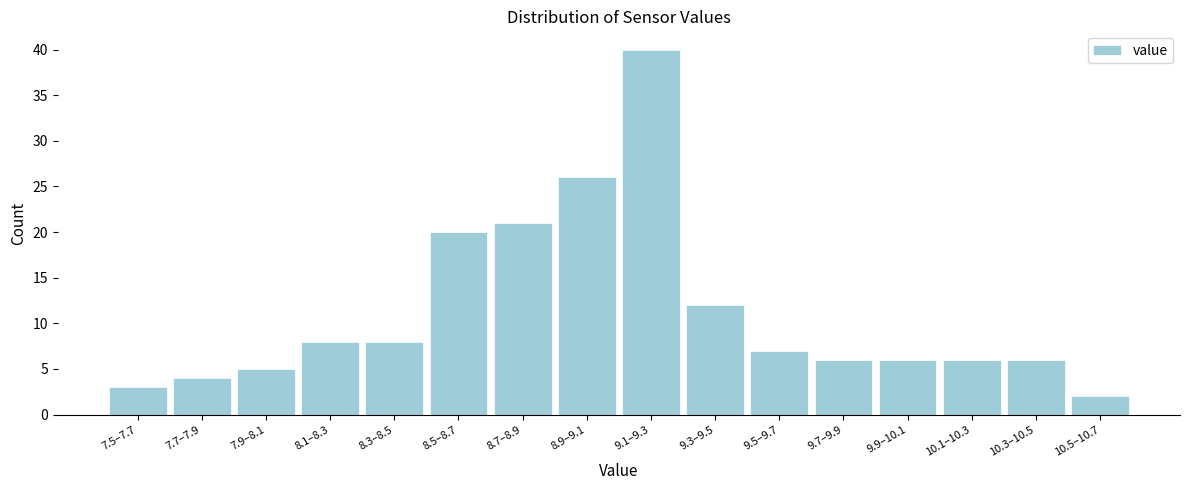

Reading left to right, list all the values displayed in this chart.

3	4	5	8	8	20	21	26	40	12	7	6	6	6	6	2